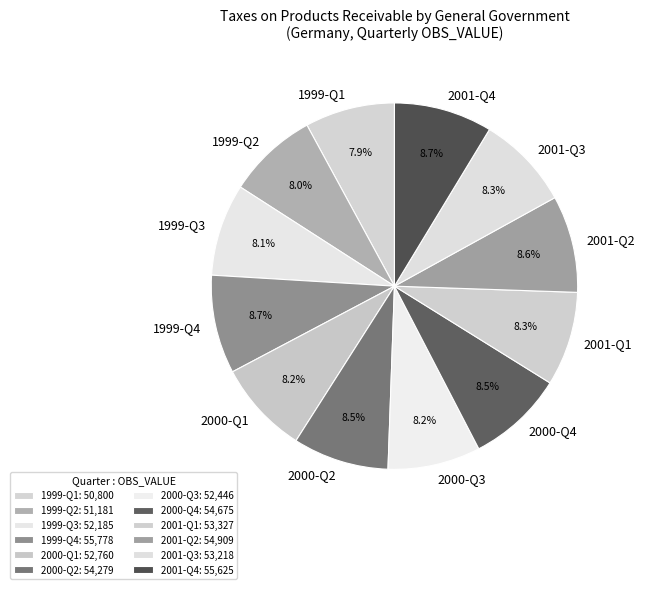

Does any single category account for the majority?

No